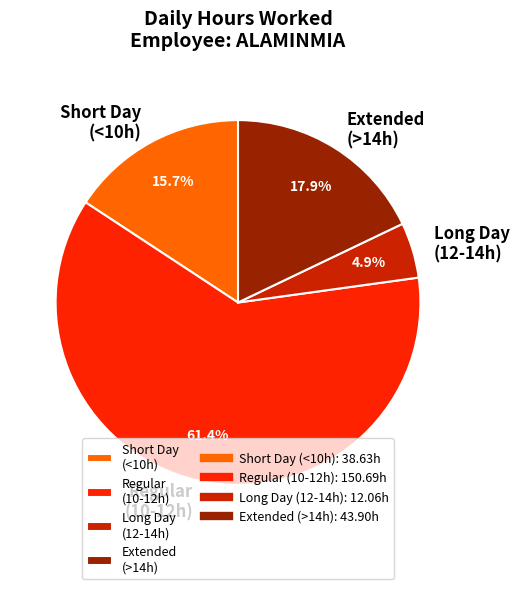

Which slice is the smallest?

Long Day (12-14h)